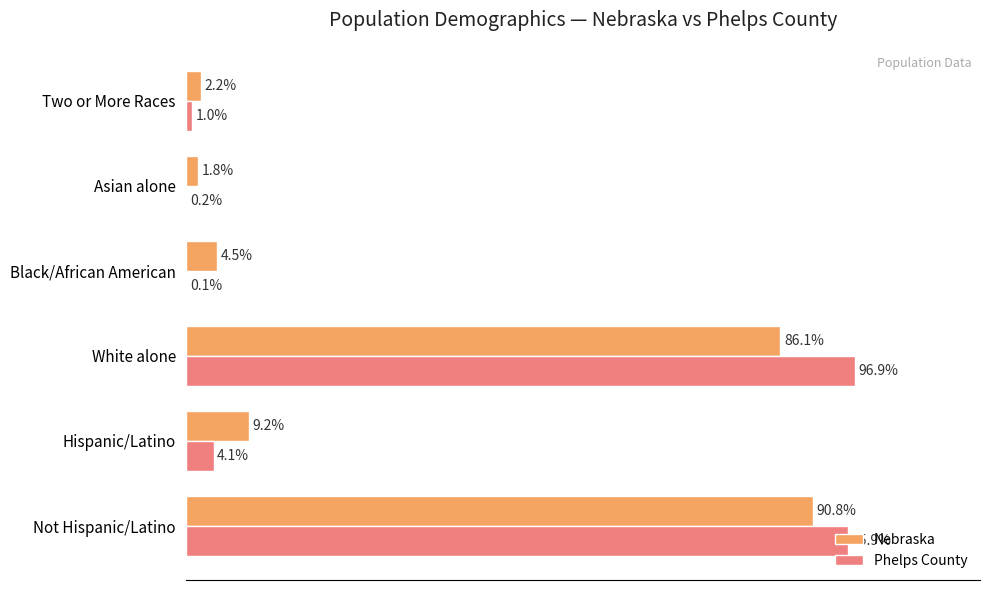

Which category has the highest value in the Phelps County series?

White alone